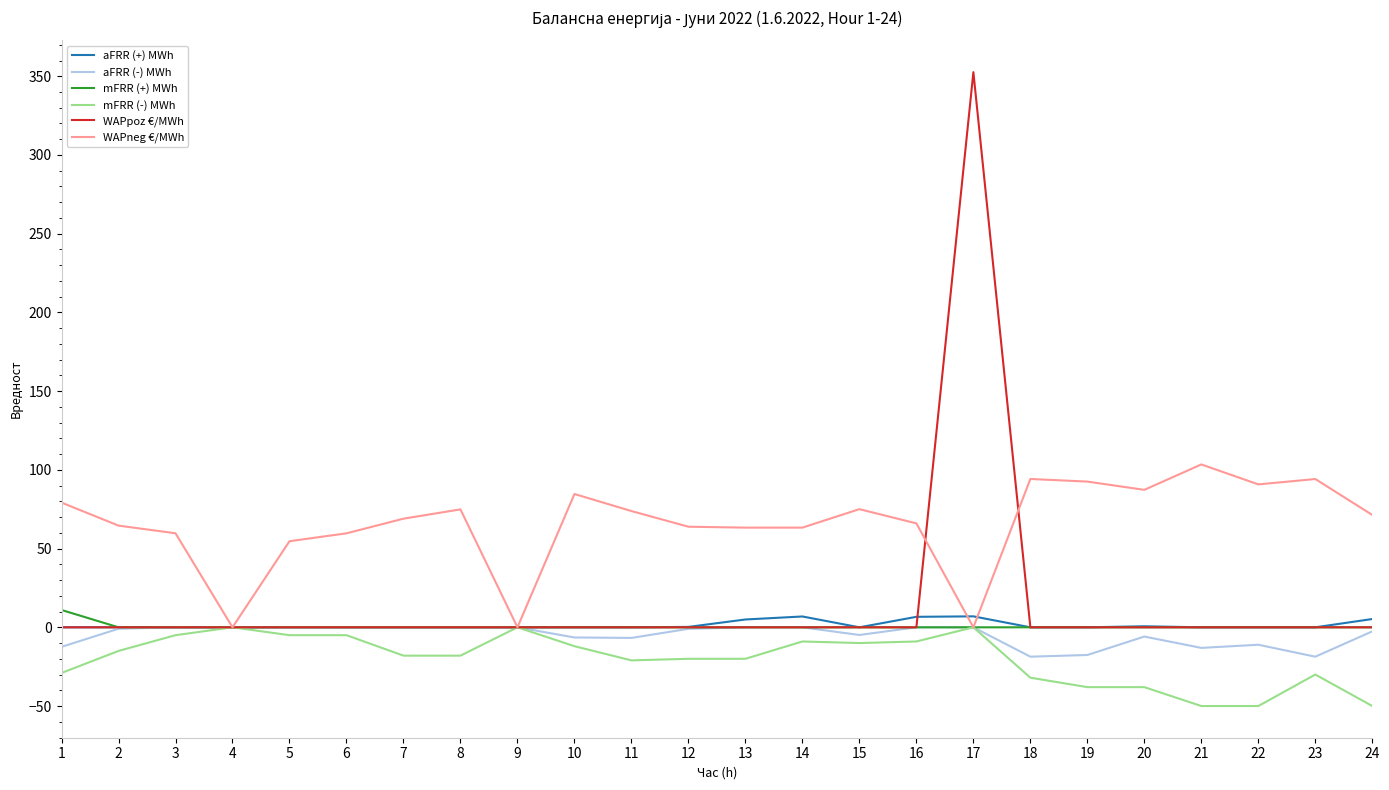

At which label does WAPneg €/MWh first exceed 71?

1